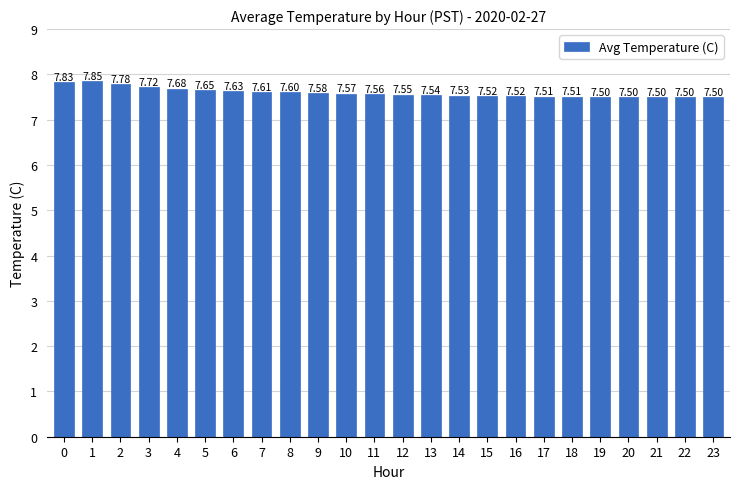

How many bars are there in total?

24